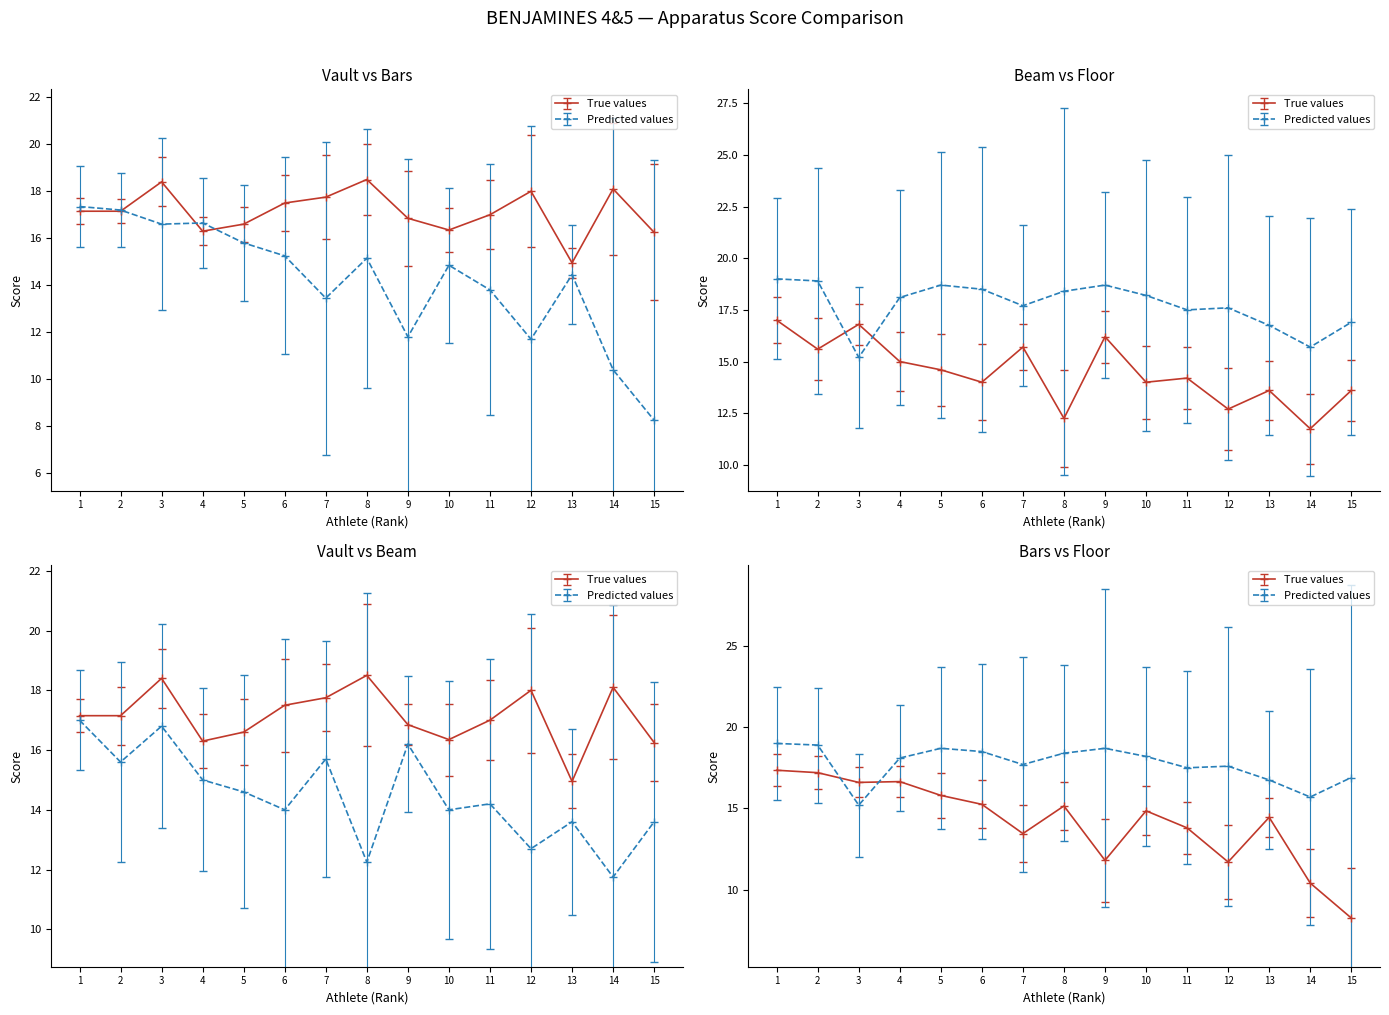

At how many categories does at least one series exceed 13?

15